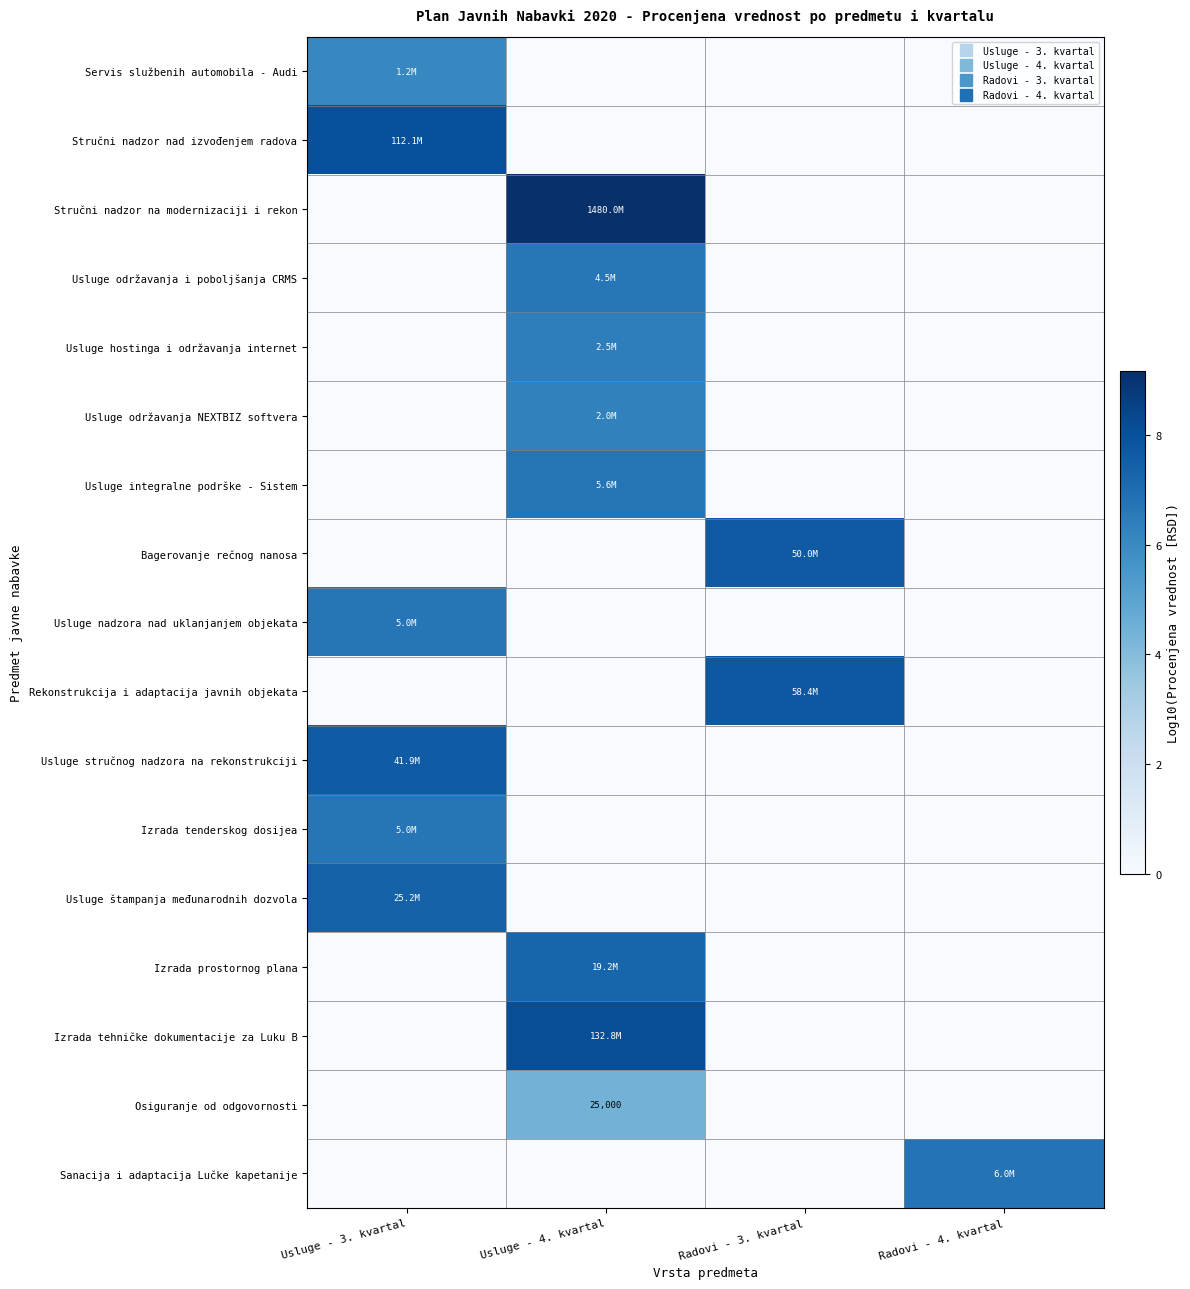

At Usluge - 4. kvartal, list the series in order from smallest to largest.

Servis službenih automobila - Audi, Stručni nadzor nad izvođenjem radova, Bagerovanje rečnog nanosa, Usluge nadzora nad uklanjanjem objekata, Rekonstrukcija i adaptacija javnih objekata, Usluge stručnog nadzora na rekonstrukciji, Izrada tenderskog dosijea, Usluge štampanja međunarodnih dozvola, Sanacija i adaptacija Lučke kapetanije, Osiguranje od odgovornosti, Usluge održavanja NEXTBIZ softvera, Usluge hostinga i održavanja internet, Usluge održavanja i poboljšanja CRMS, Usluge integralne podrške - Sistem, Izrada prostornog plana, Izrada tehničke dokumentacije za Luku B, Stručni nadzor na modernizaciji i rekon